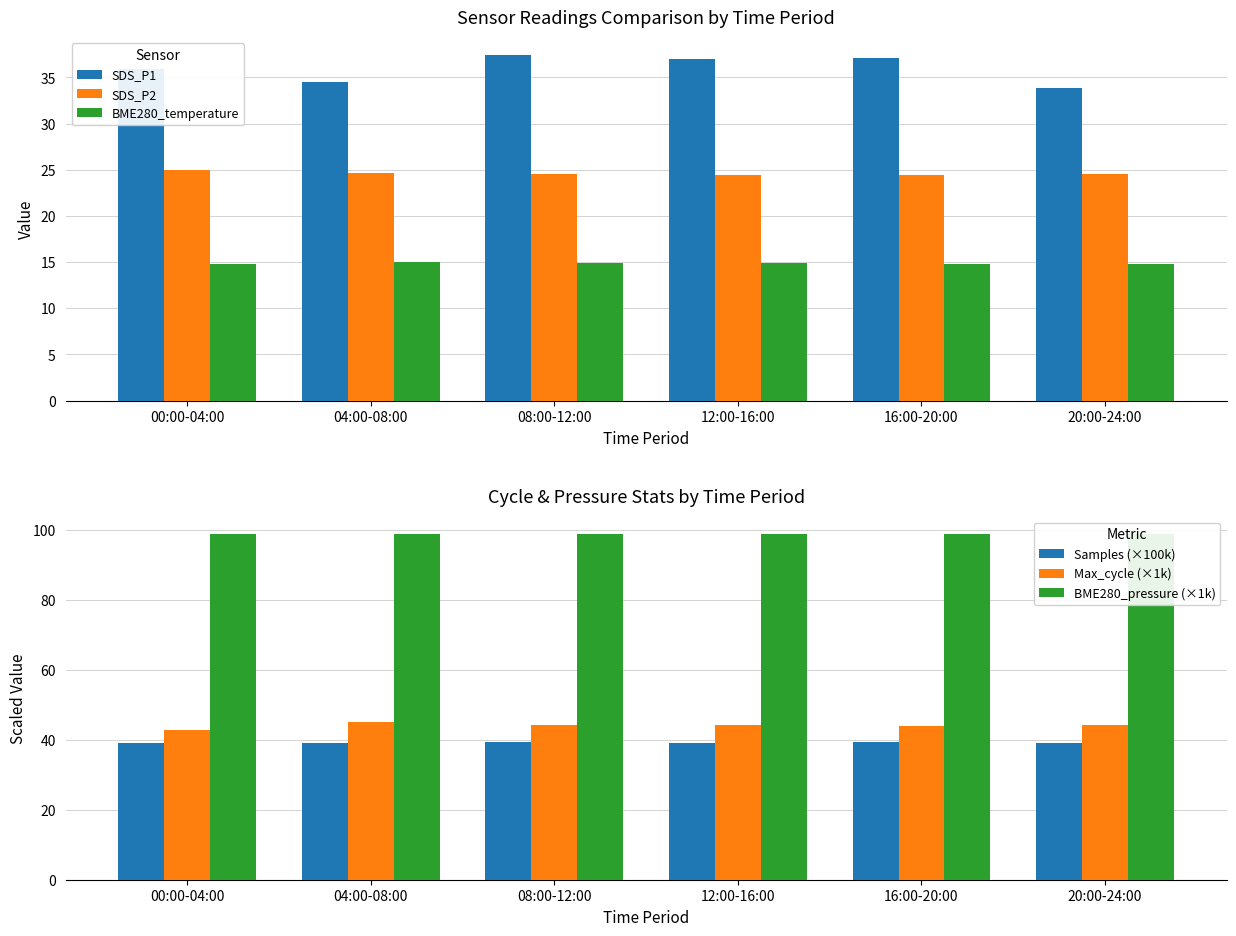

List the series in order of their peak value, highest first.

BME280_pressure (×1k), Max_cycle (×1k), Samples (×100k), SDS_P1, SDS_P2, BME280_temperature